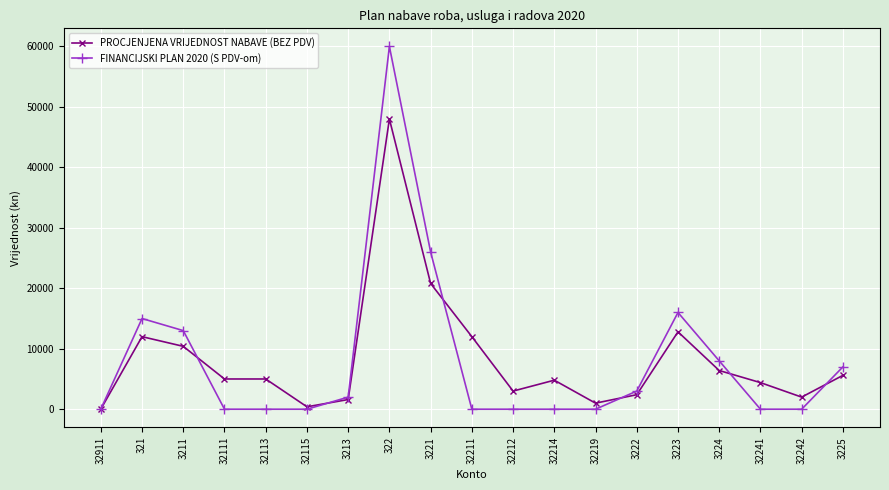

At 32241, list the series in order from smallest to largest.

FINANCIJSKI PLAN 2020 (S PDV-om), PROCJENJENA VRIJEDNOST NABAVE (BEZ PDV)